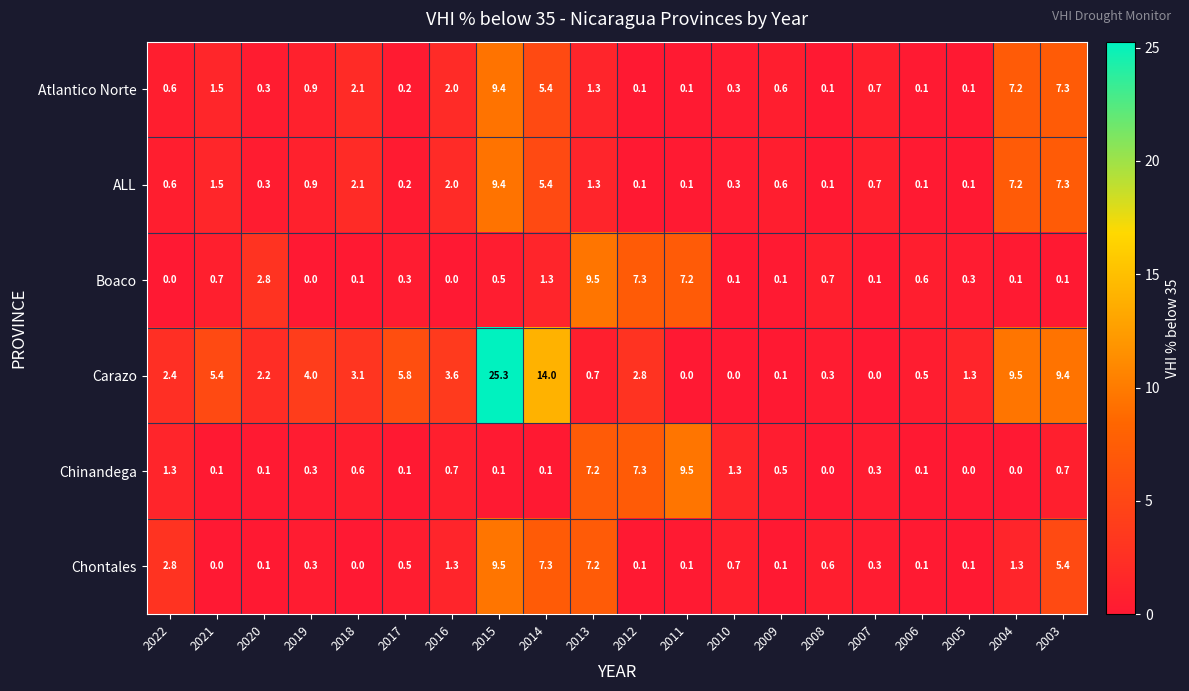

What is the average value of the Chinandega series?

1.5